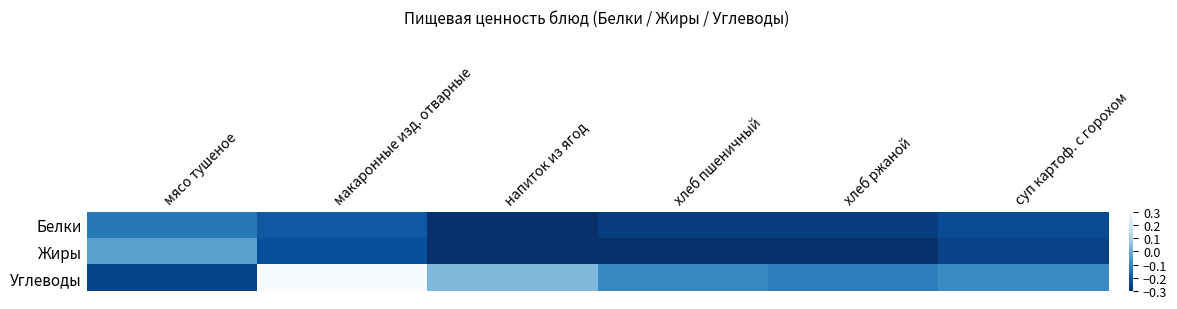

At which category does the chart reach its minimum across all series?

напиток из ягод